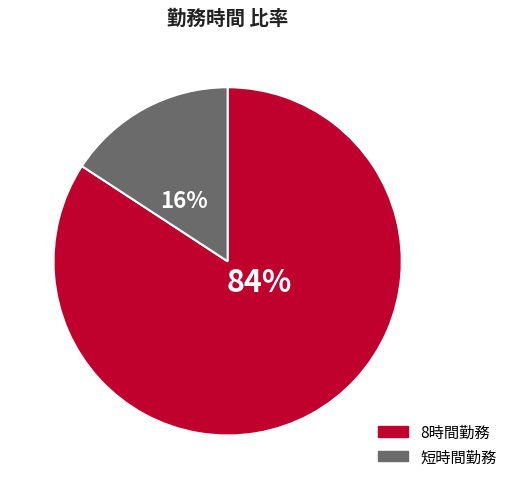

Is there any slice that represents more than half of the pie?

Yes